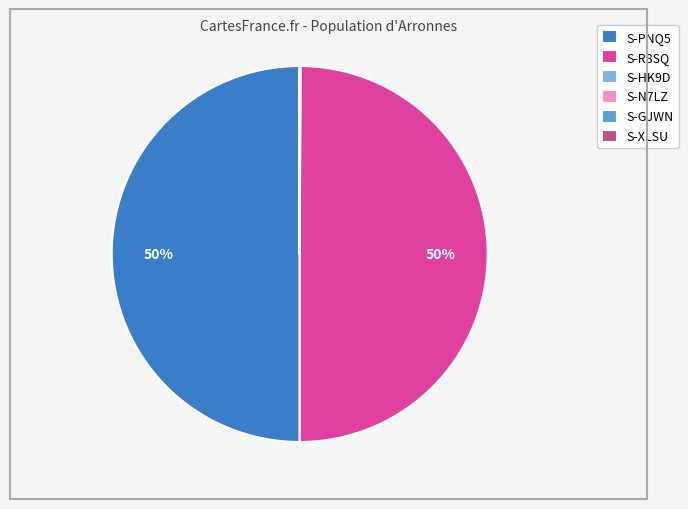

Is the sum of S-R8SQ and S-PNQ5 greater than half?

Yes